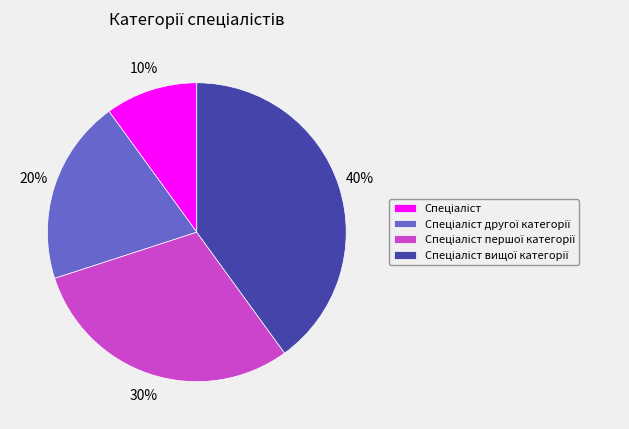

How many slices are in this pie chart?

4